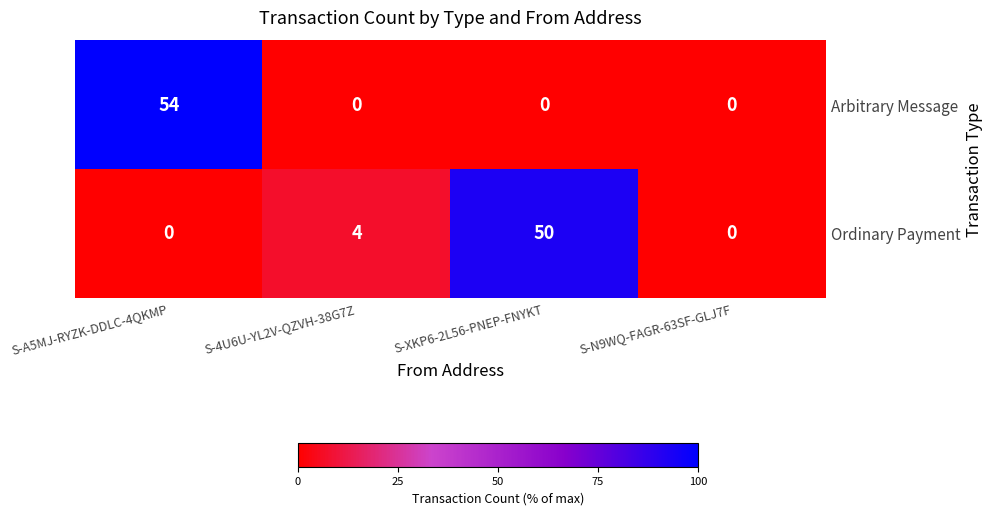

Between S-4U6U-YL2V-QZVH-38G7Z and S-N9WQ-FAGR-63SF-GLJ7F, which series saw the biggest shift?

Ordinary Payment